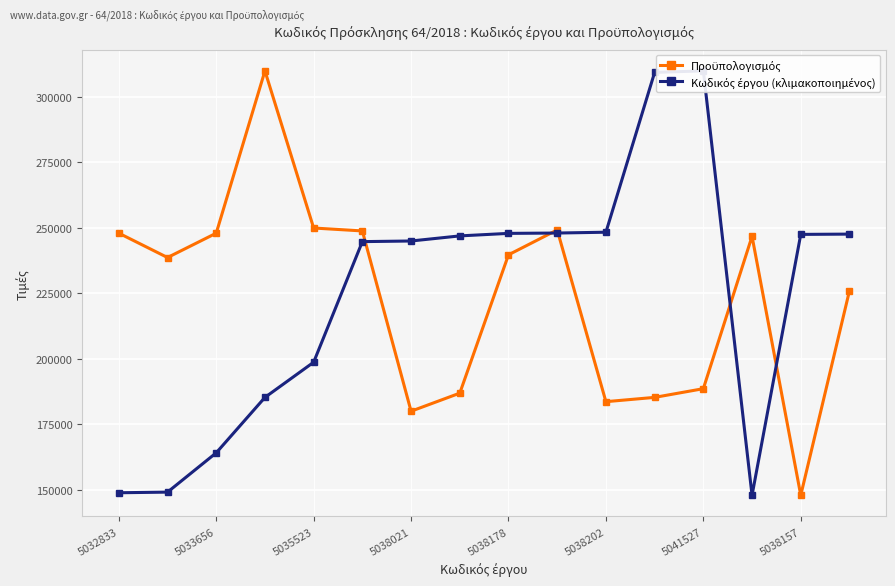

What are all the series names shown in the legend?

Προϋπολογισμός, Κωδικός έργου (κλιμακοποιημένος)